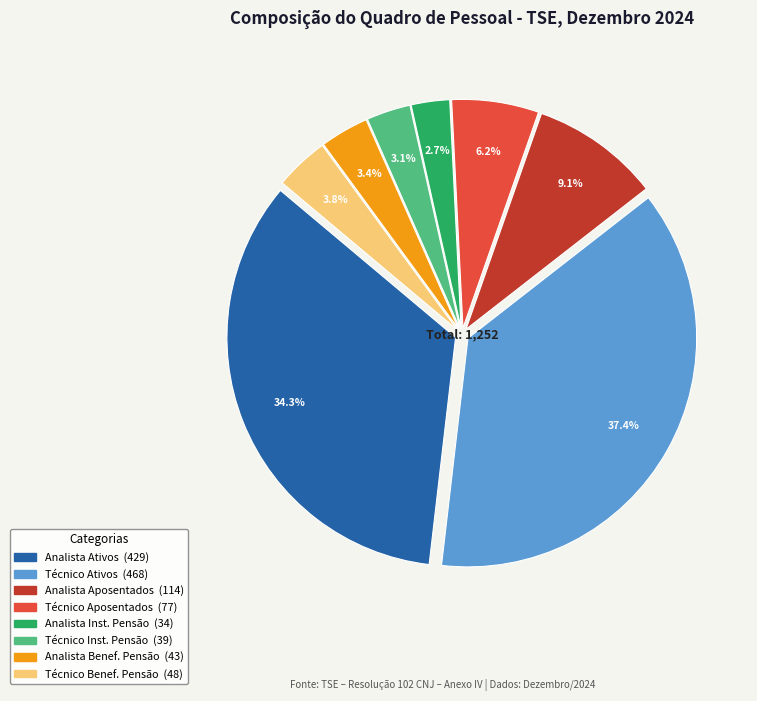

How many segments does this pie chart have?

8